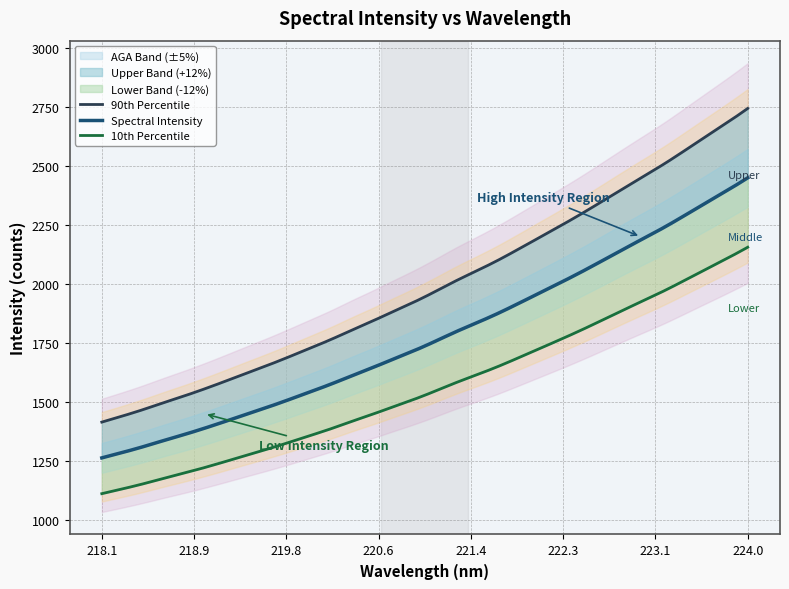

Reading right to left, list all the values displayed in this chart.

223.9802=2449.4	223.7895=2395.2	223.5987=2343.3	223.408=2291.5	223.2172=2240.4	223.0264=2192.8	222.8355=2145.8	222.6447=2097.7	222.4538=2050.4	222.263=2005.2	222.0721=1961.4	221.8812=1917.7	221.6902=1875.1	221.4993=1835.9	221.3083=1798.0	221.1174=1757.3	220.9264=1718.1	220.7354=1682.1	220.5444=1646.1	220.3533=1611.6	220.1623=1576.0	219.9712=1543.1	219.7801=1510.7	219.589=1479.4	219.3979=1449.8	219.2067=1420.0	219.0156=1390.9	218.8244=1363.4	218.6332=1337.5	218.442=1311.0	218.2508=1286.3	218.0596=1263.1